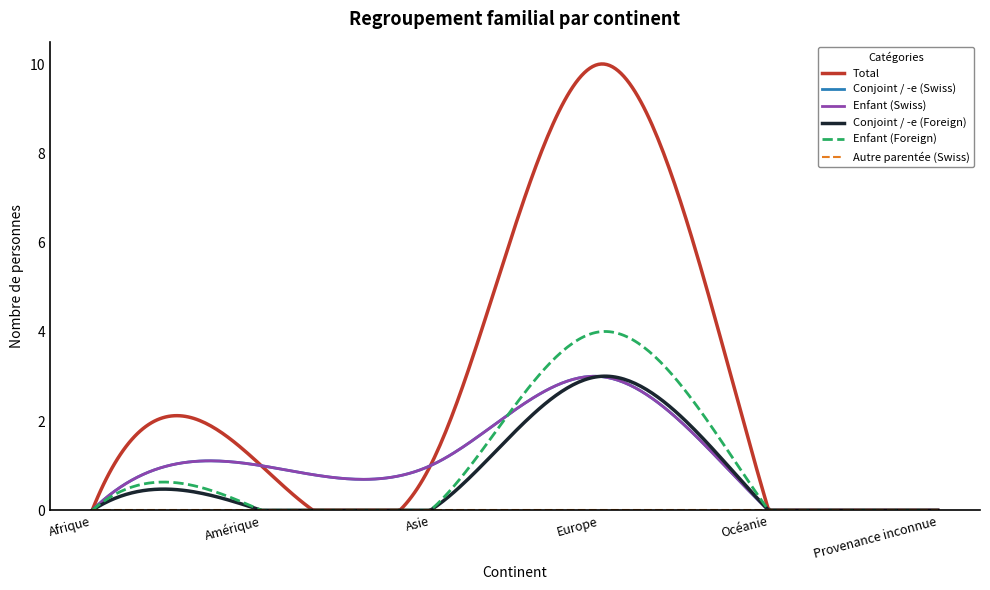

What is the label of the 3rd point from the left?

Asie